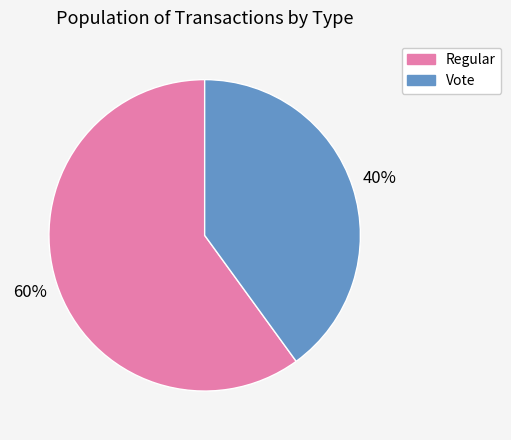

What is the largest slice in the pie chart?

Regular